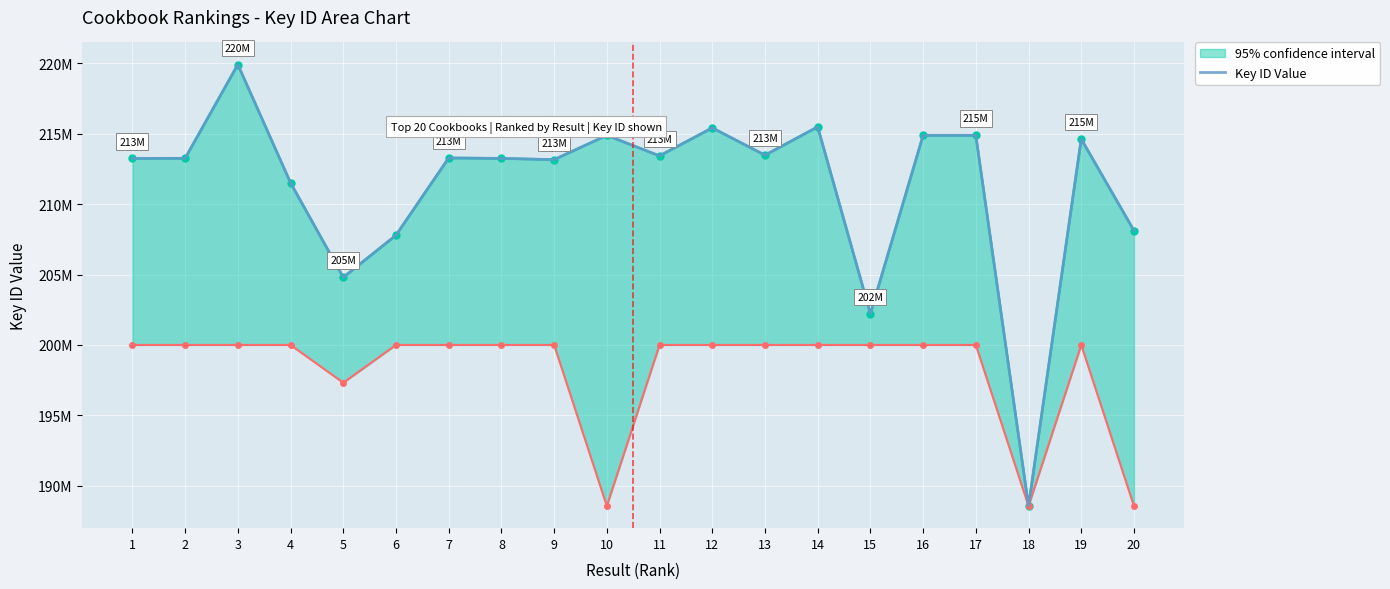

How many values are below 213285576?

10